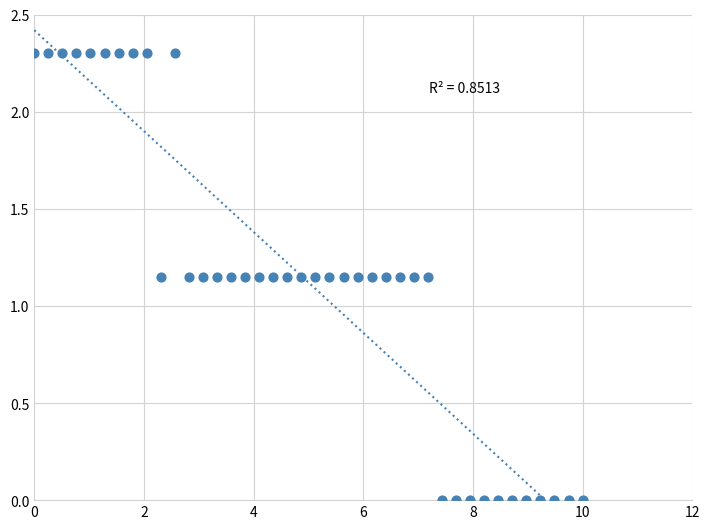

What is the range of X values (max minus min)?

10.0